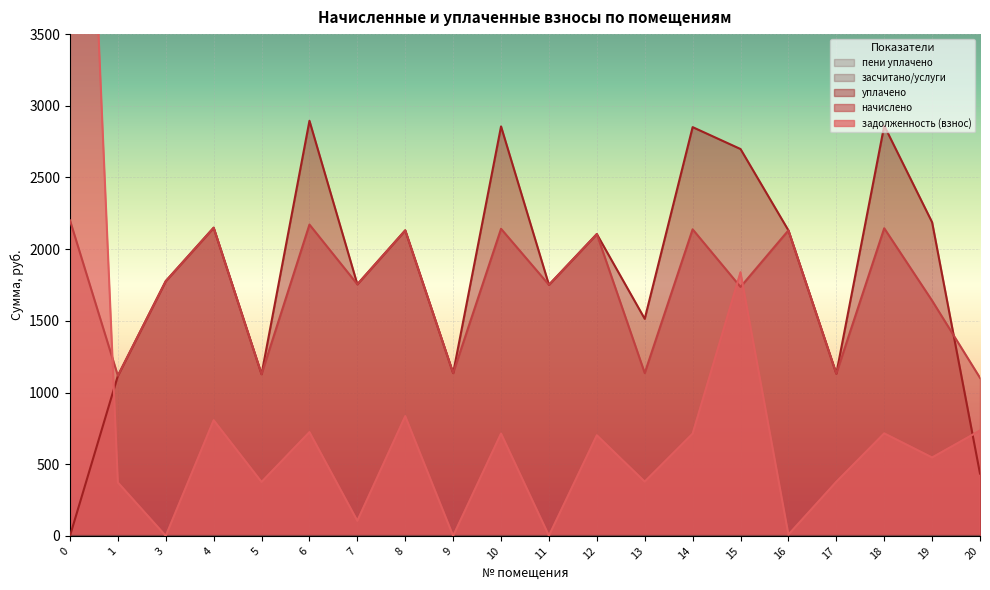

Reading left to right, transcribe all the data shown in this chart.

задолженность (взнос): 0=8123.0	1=372.4	3=0.0	4=806.9	5=376.1	6=723.9	7=105.1	8=835.3	9=0.0	10=714.0	11=1.3	12=701.8	13=378.5	14=712.8	15=1838.8	16=9.1	17=377.3	18=715.3	19=546.9	20=734.9
начислено: 0=2201.1	1=1117.2	3=1777.1	4=2149.5	5=1128.2	6=2171.6	7=1755.0	8=2131.1	9=1135.6	10=2142.2	11=1751.3	12=2105.3	13=1135.6	14=2138.5	15=1736.6	16=2131.1	17=1131.9	18=2145.8	19=1640.7	20=1102.4
уплачено: 0=0.0	1=1117.2	3=1777.1	4=2149.5	5=1128.2	6=2895.5	7=1755.0	8=2131.1	9=1135.6	10=2856.2	11=1751.3	12=2105.3	13=1514.1	14=2851.3	15=2698.6	16=2131.1	17=1131.9	18=2861.1	19=2187.6	20=434.7